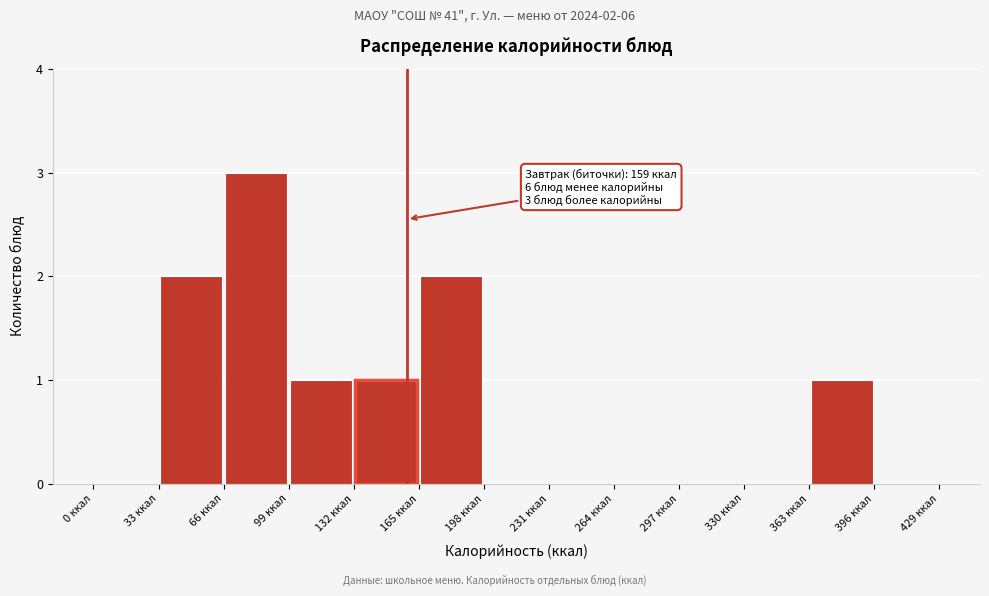

Over which range of the x-axis is the bar tallest?

66 to 99